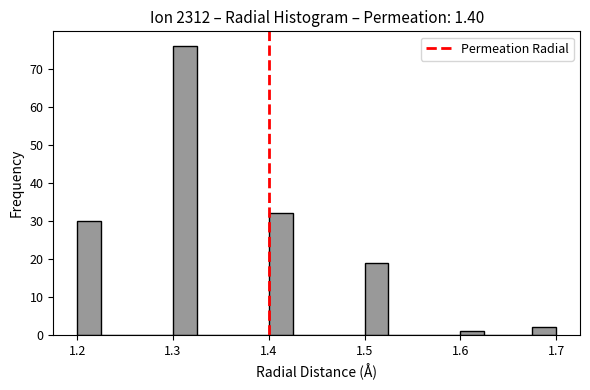

Around what value on the x-axis is the tallest bar? Give the approximate position of its centre, as read against the axis.

1.31